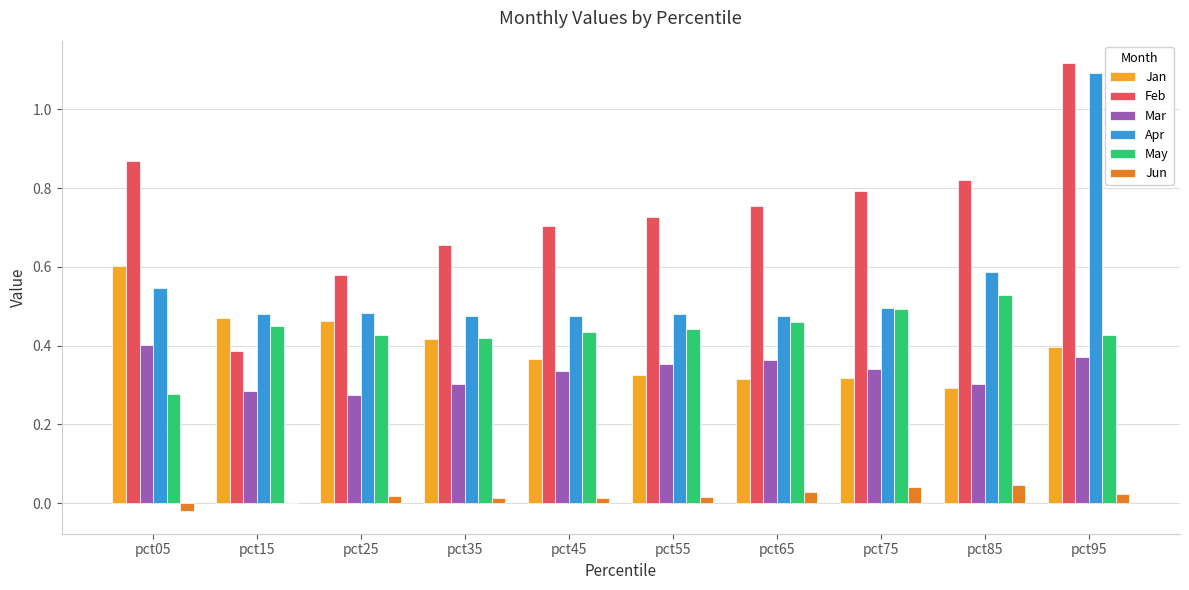

How many groups of bars are there?

10